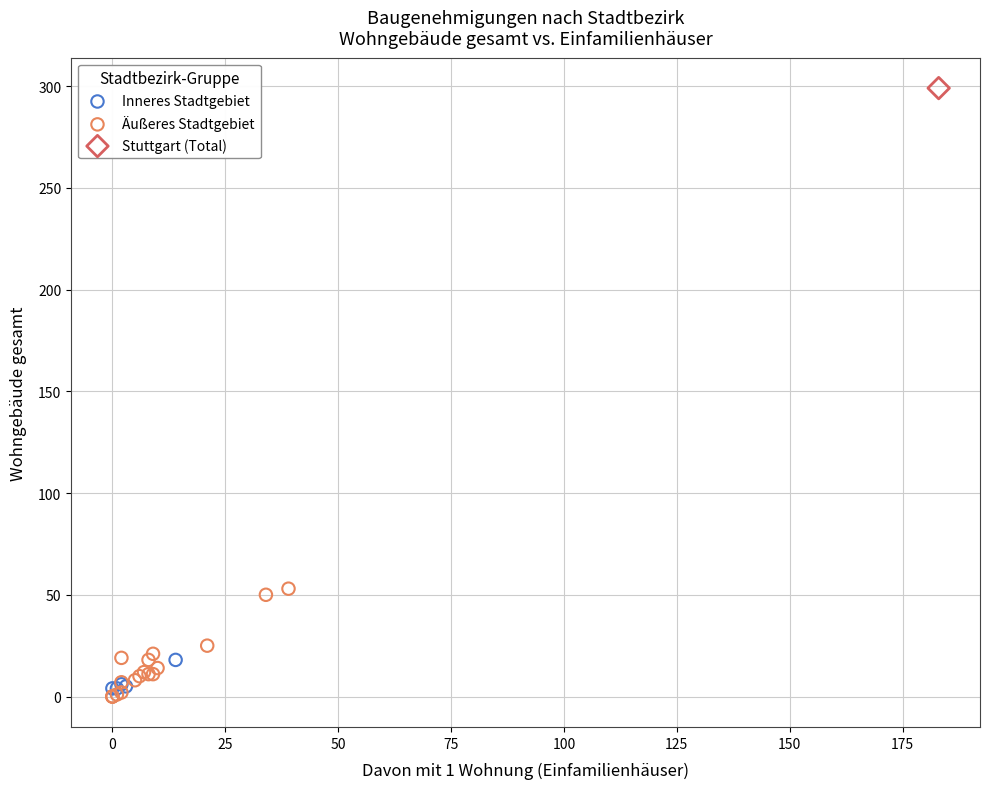

Which series reaches the minimum Y coordinate?

Äußeres Stadtgebiet